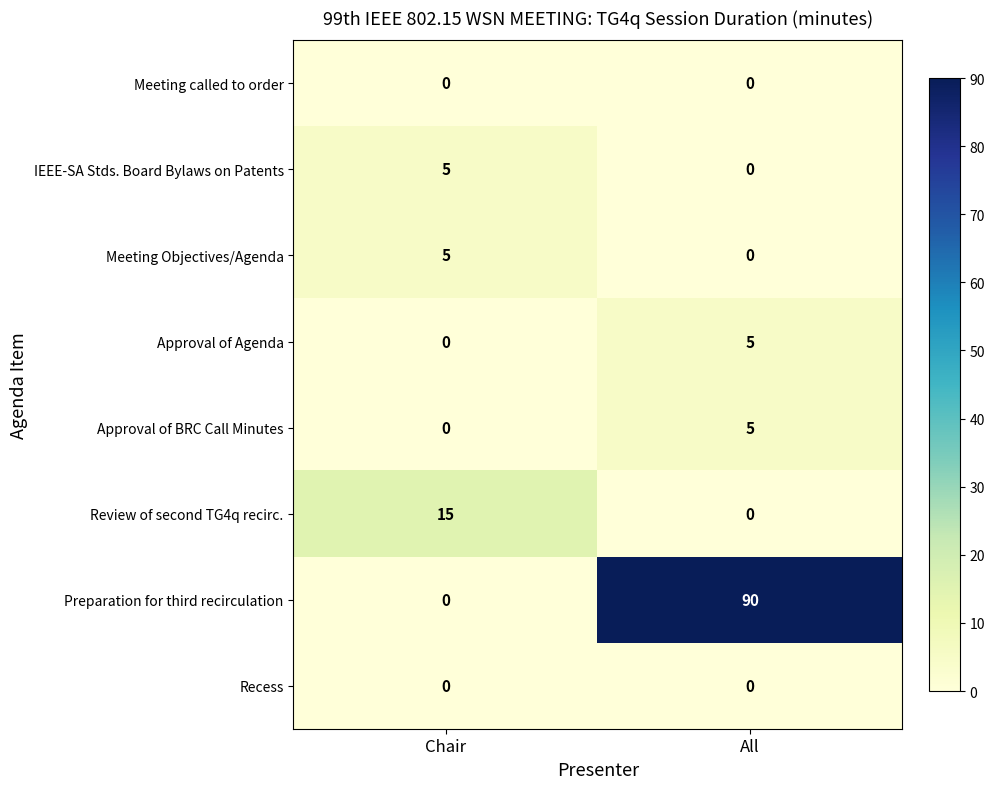

True or false: IEEE-SA Stds. Board Bylaws on Patents has a value of 0 at All.

True